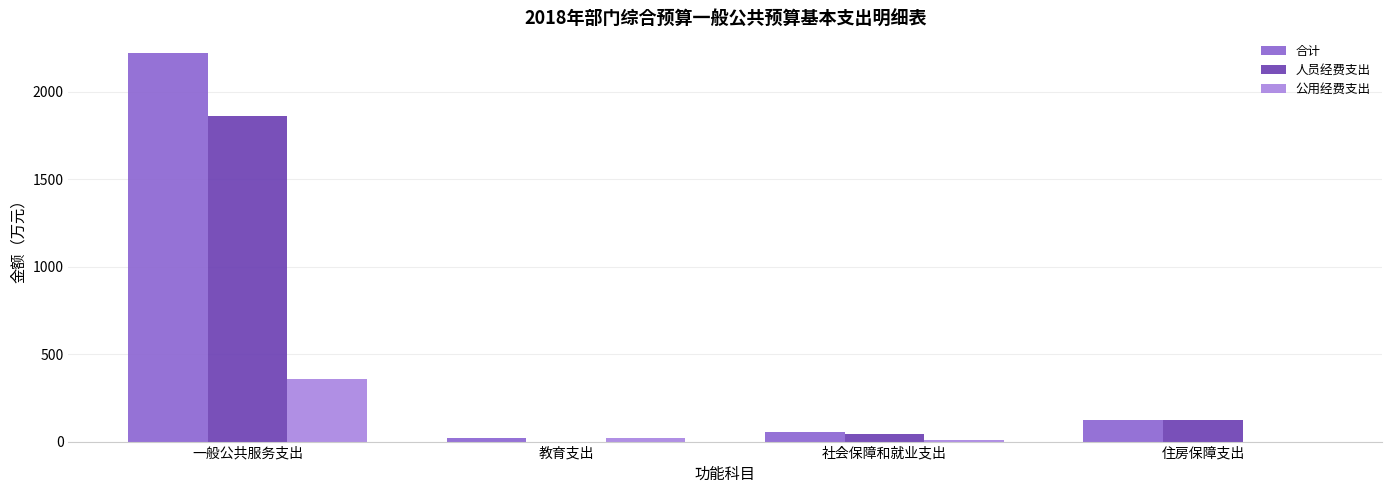

At which category is the sum across all series the highest?

一般公共服务支出